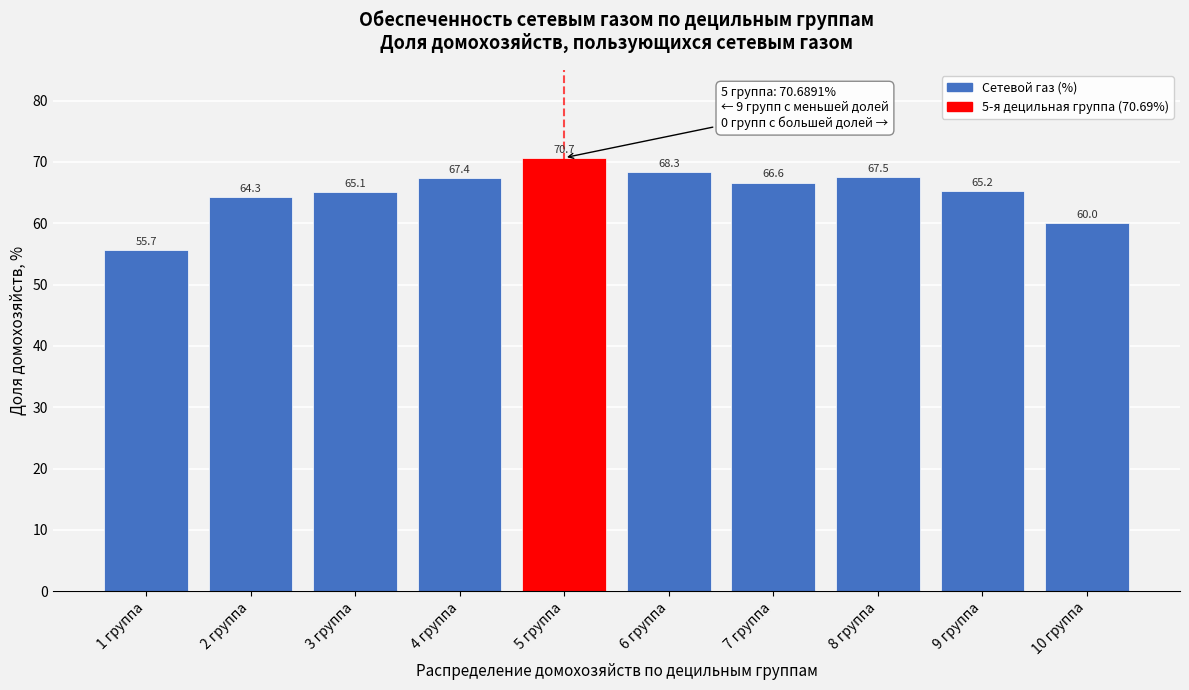

Reading right to left, transcribe all the data shown in this chart.

60.0	65.2	67.5	66.6	68.3	70.7	67.4	65.1	64.3	55.7